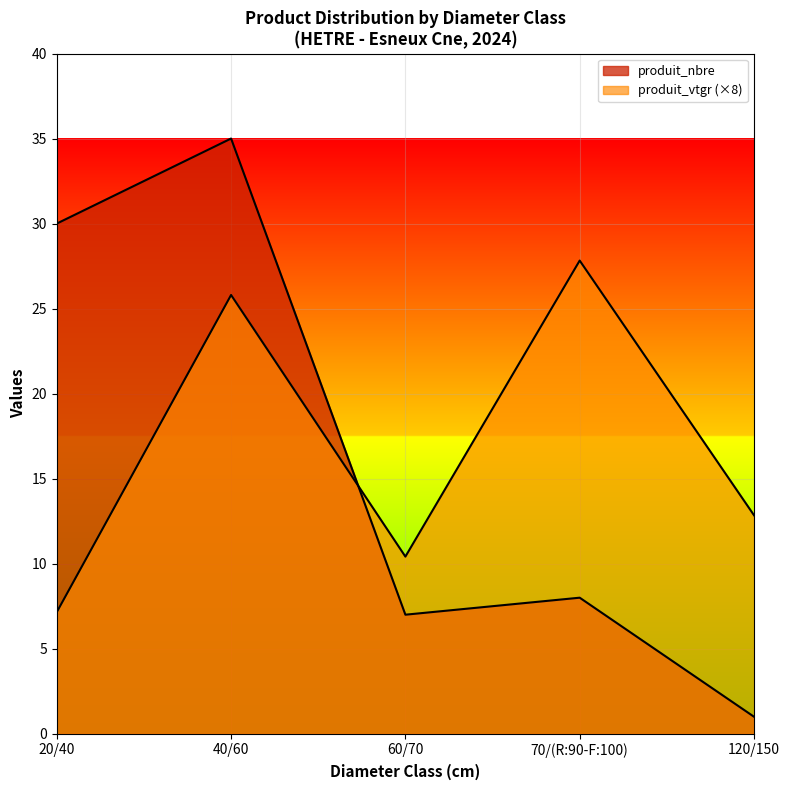

The value of produit_nbre at 120/150 is 1.0. True or false?

True